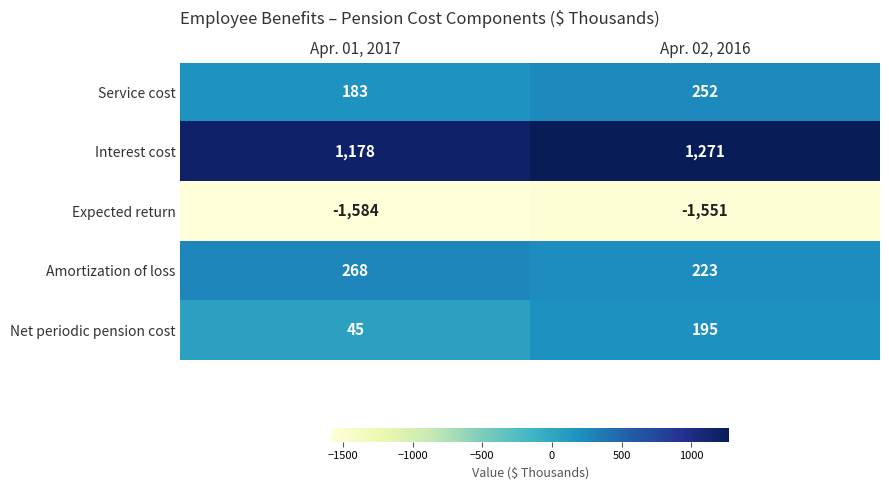

The value of Net periodic pension cost at Apr. 02, 2016 is 264. True or false?

False